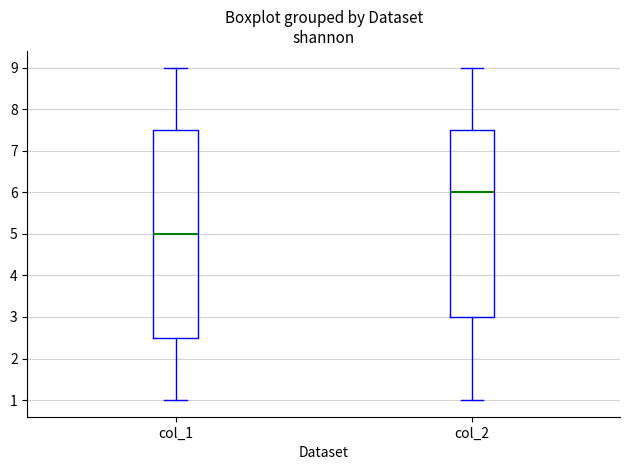

Reading left to right, read every box against the y-axis: the position of its median line, the range the box covers, and the ends of its whiskers. The values are not printed on the chart, so give them approximately, as read against the axis.

col_1: median 5.0, box 2.5 to 7.5, whiskers 1.0 to 9.0
col_2: median 6.0, box 3.0 to 7.5, whiskers 1.0 to 9.0